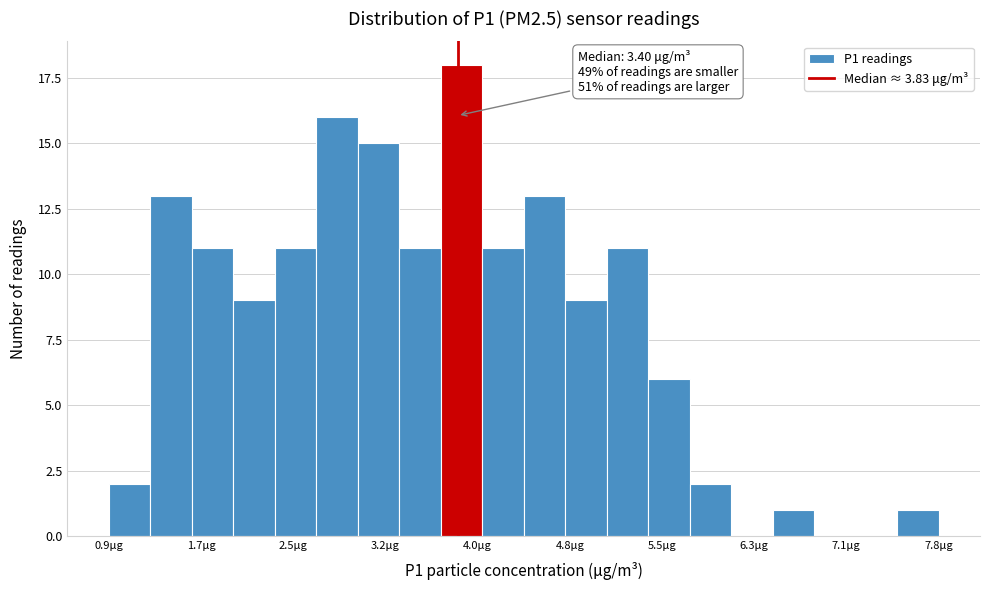

Read against the x-axis, roughly where is the centre of the tallest bar?

3.9